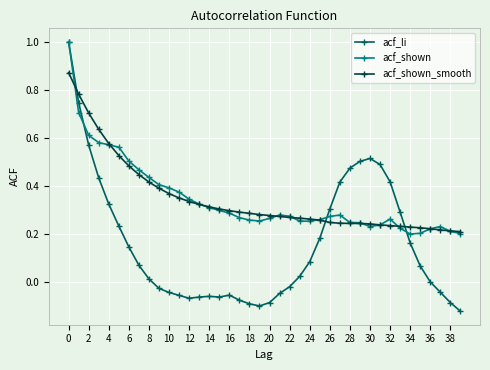

Which series has the largest range (max minus min)?

acf_li